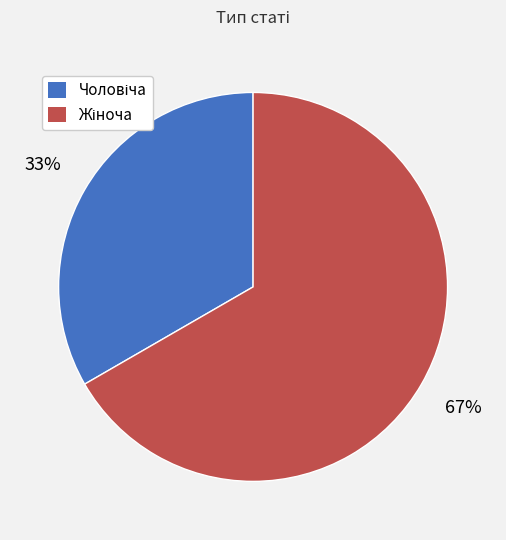

To the nearest percent, what is the average slice percentage?

50%